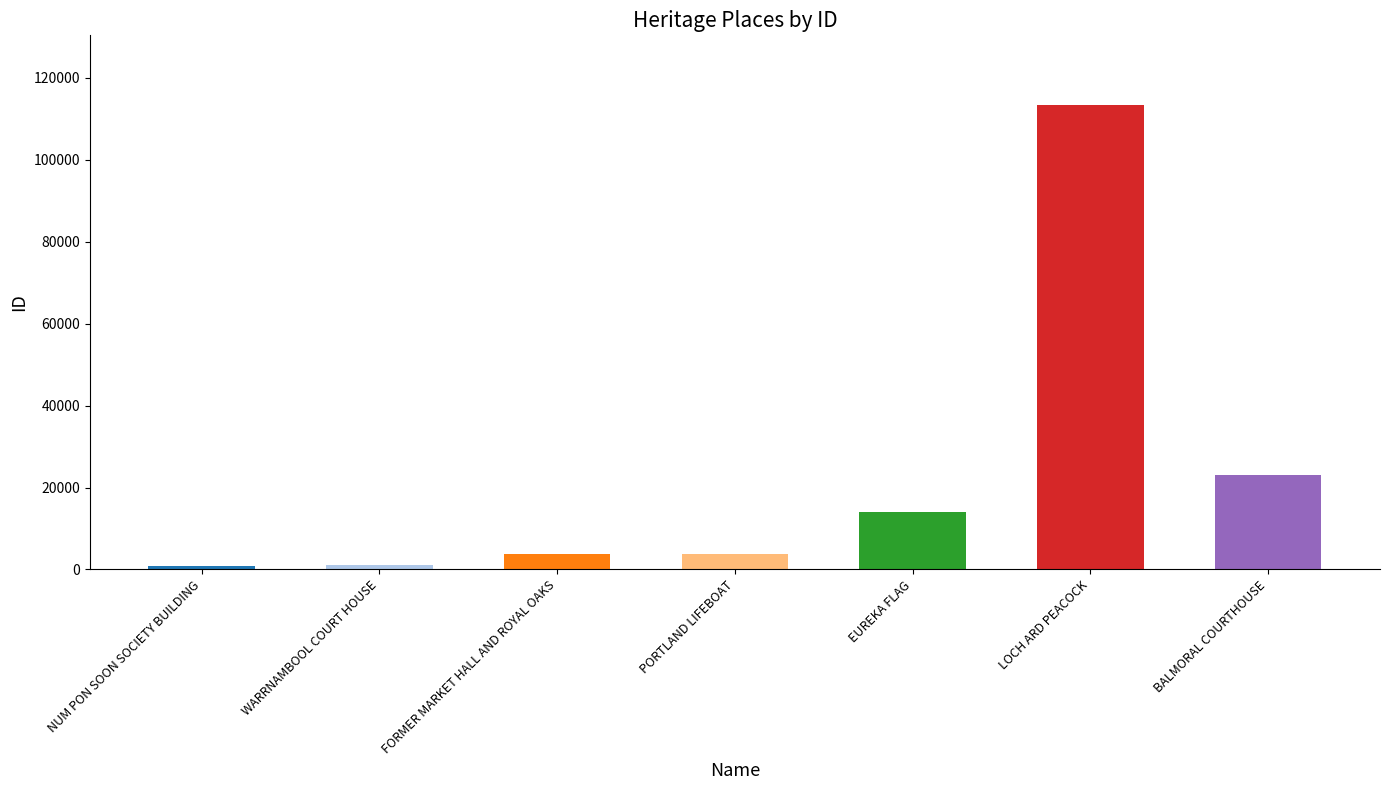

How many series are shown in this chart?

1